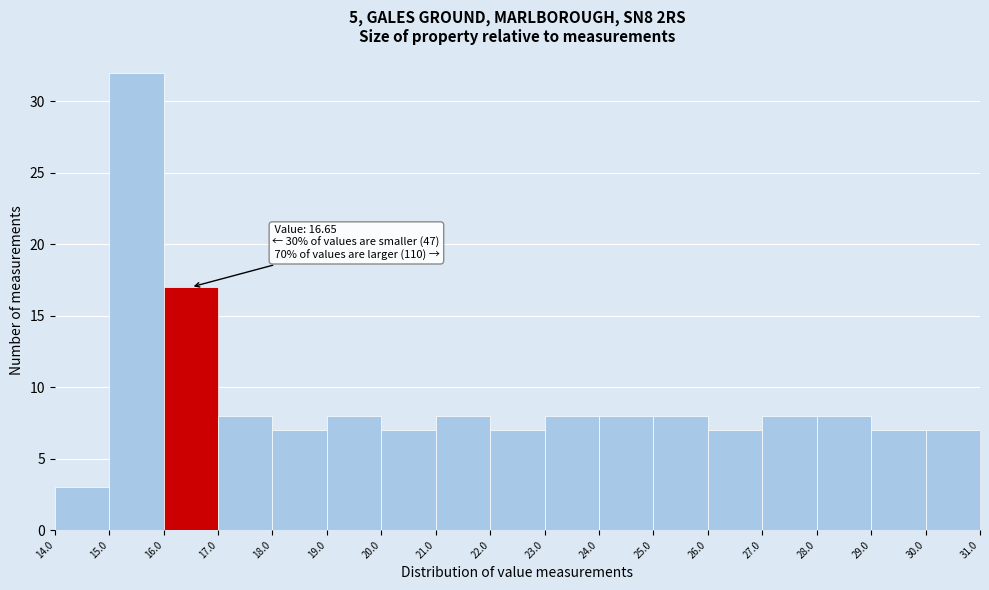

Over which range of the x-axis is the bar tallest?

15.0 to 16.0